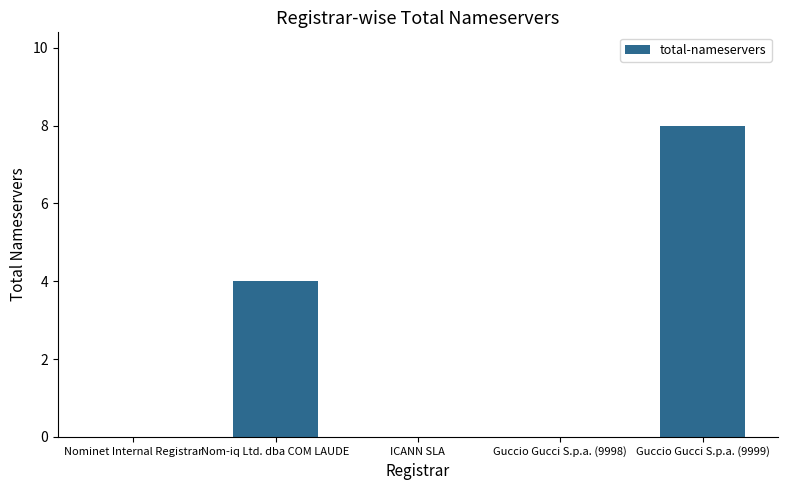

What is the difference between the values at Nom-iq Ltd. dba COM LAUDE and Guccio Gucci S.p.a. (9999)?

4